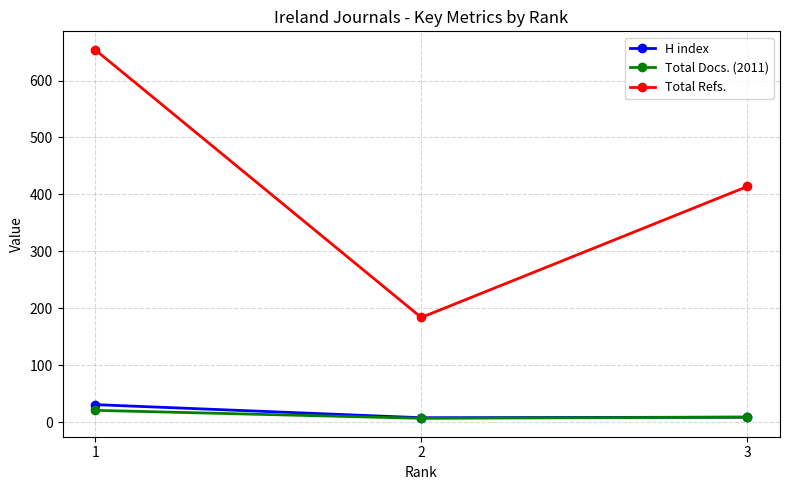

What is the difference between the maximum and minimum values in the Total Refs. series?

470